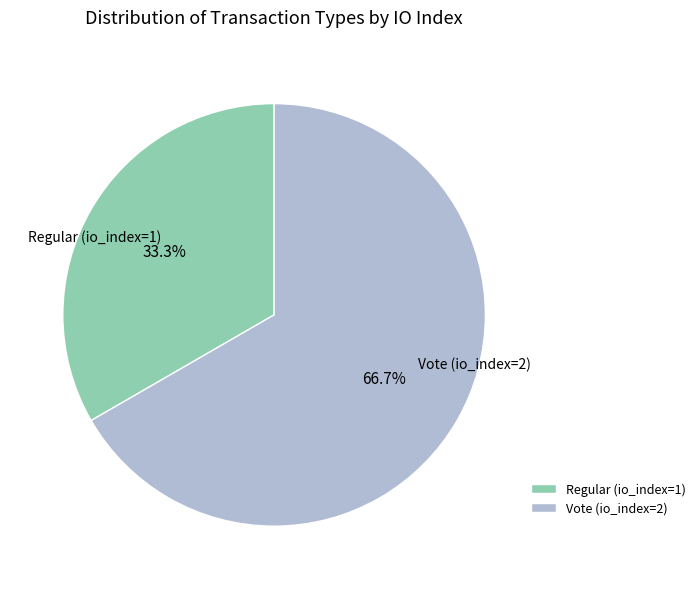

Is Regular (io_index=1) the majority of the pie?

No